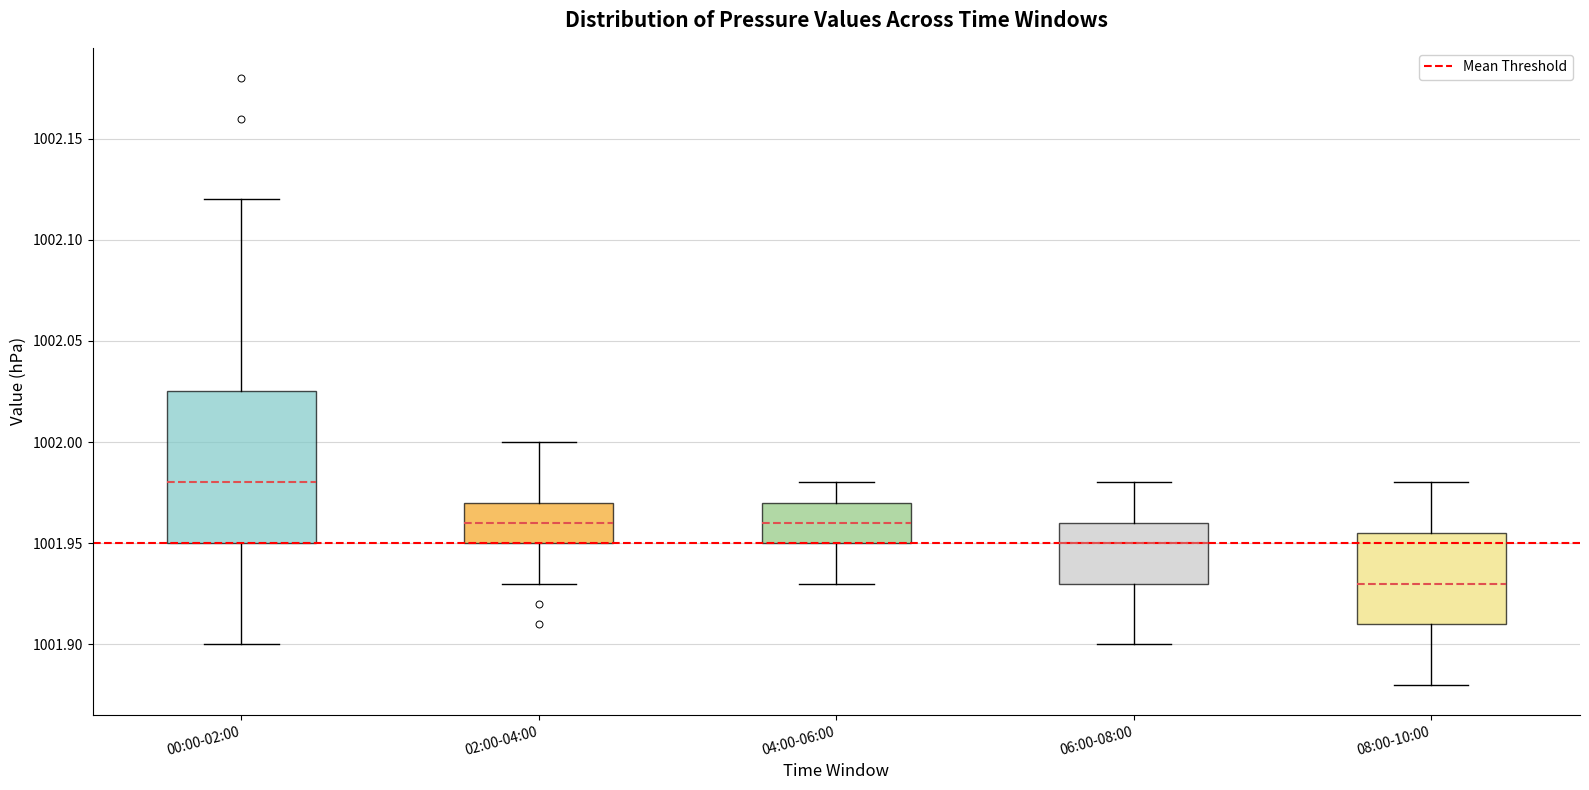

Reading left to right, read every box against the y-axis: the position of its median line, the range the box covers, and the ends of its whiskers. The values are not printed on the chart, so give them approximately, as read against the axis.

00:00-02:00: median 1001.980, box 1001.950 to 1002.025, whiskers 1001.900 to 1002.120
02:00-04:00: median 1001.960, box 1001.950 to 1001.970, whiskers 1001.930 to 1002.000
04:00-06:00: median 1001.960, box 1001.950 to 1001.970, whiskers 1001.930 to 1001.980
06:00-08:00: median 1001.950, box 1001.930 to 1001.960, whiskers 1001.900 to 1001.980
08:00-10:00: median 1001.930, box 1001.910 to 1001.955, whiskers 1001.880 to 1001.980